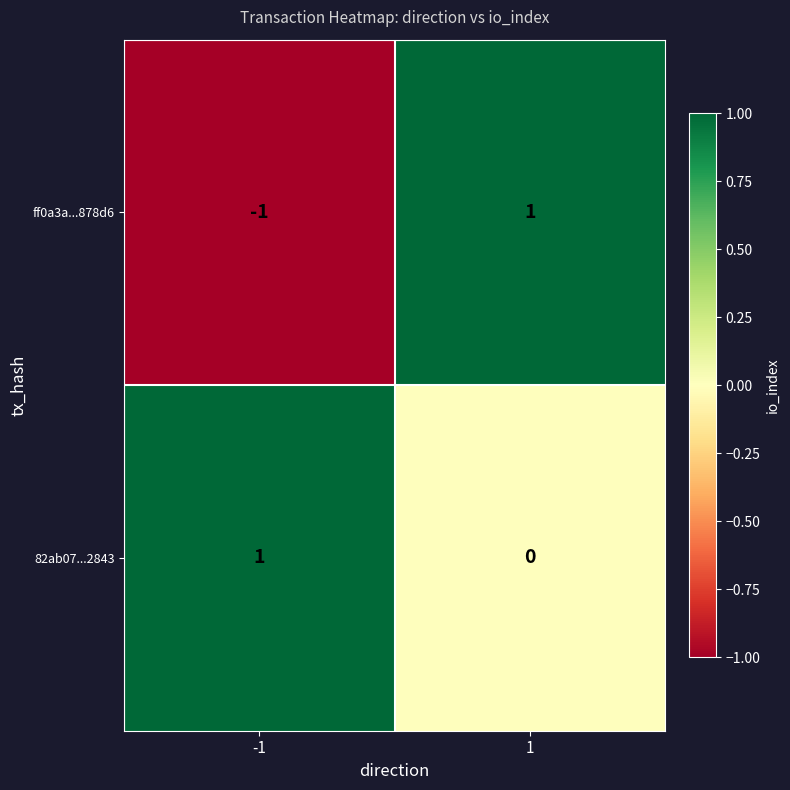

Reading right to left, extract all data points from this chart.

ff0a3a...878d6: 1=1	-1=-1
82ab07...2843: 1=0	-1=1